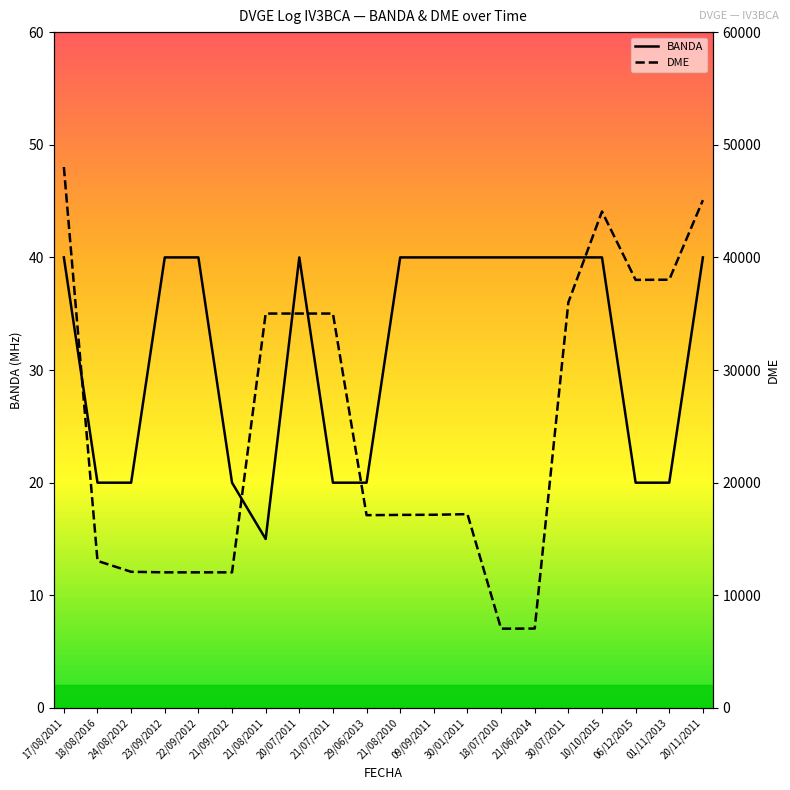

True or false: BANDA and DME intersect in this chart.

False